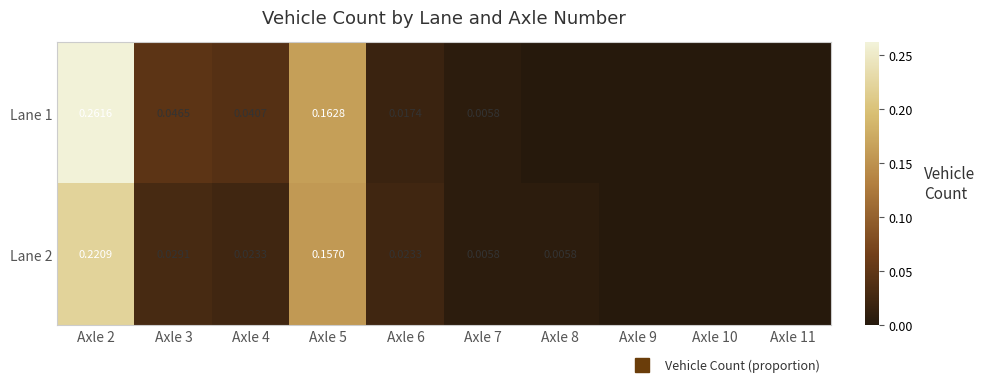

Is it true that Lane 2 equals 0.0 at Axle 3?

False